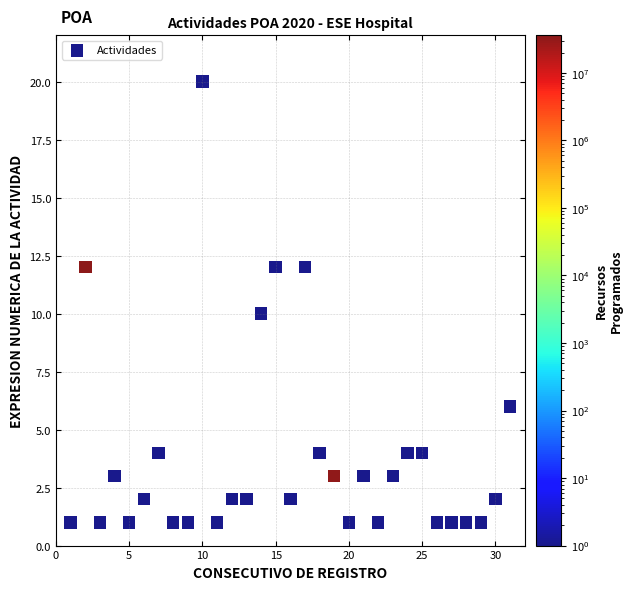

What is the range of Y values (max minus min)?

19